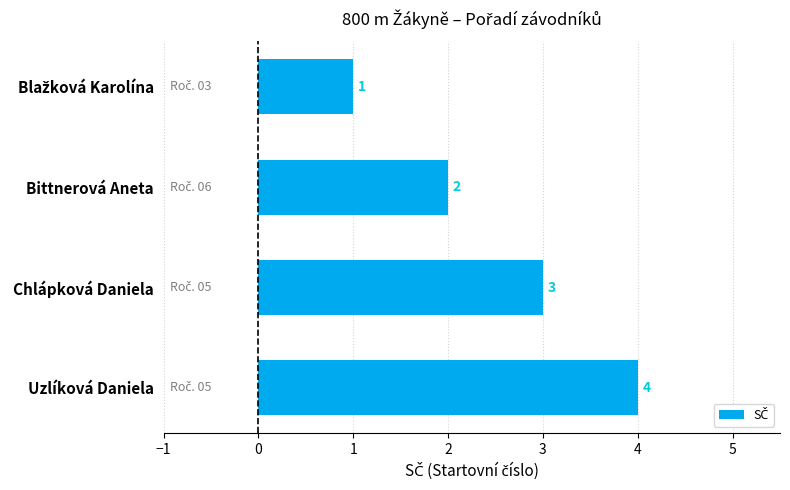

At which category does the chart reach its peak across all series?

Uzlíková Daniela